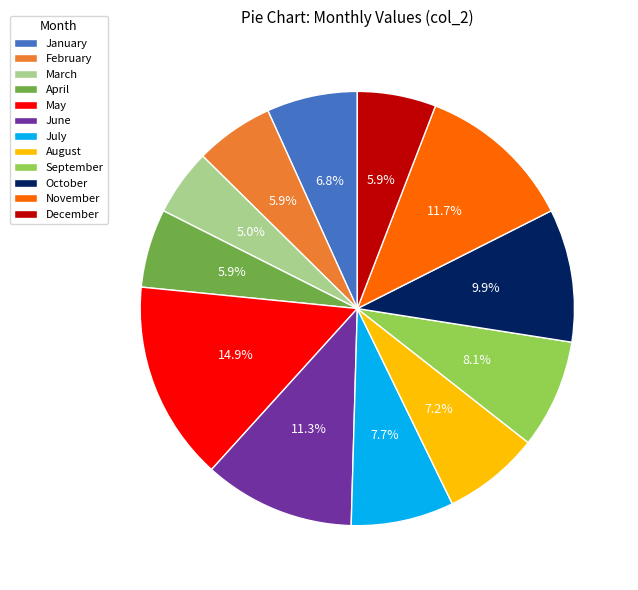

To the nearest percent, what portion does August represent?

7%